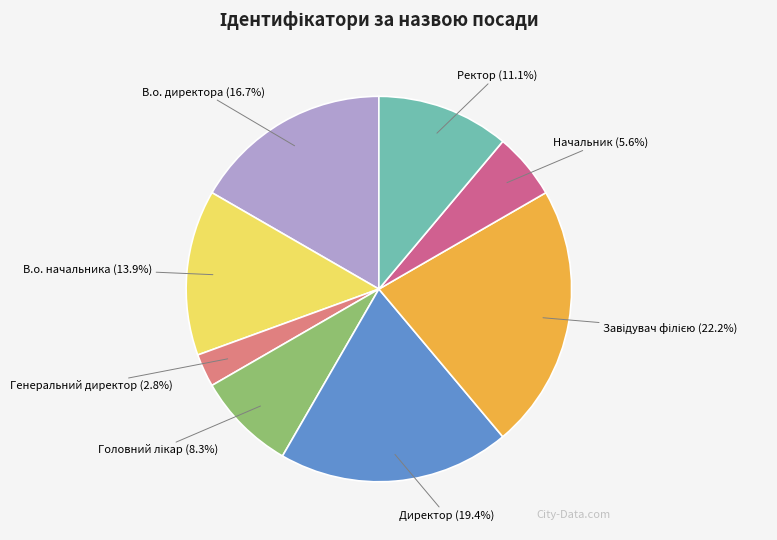

How many slices are in this pie chart?

8